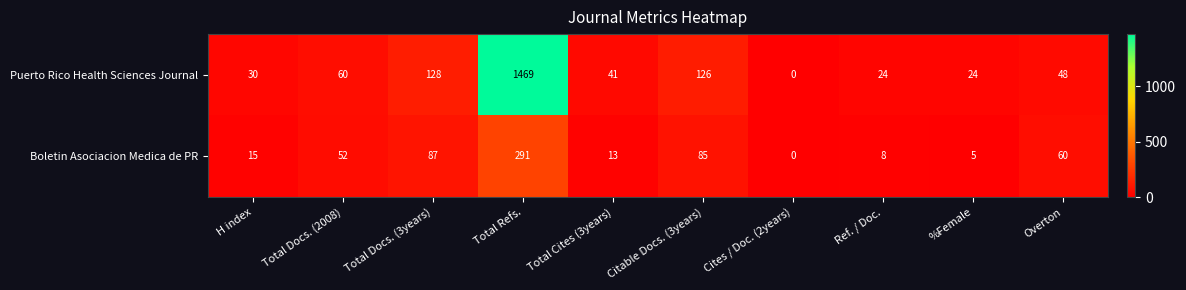

What is the difference between the highest and lowest values at H index?

15